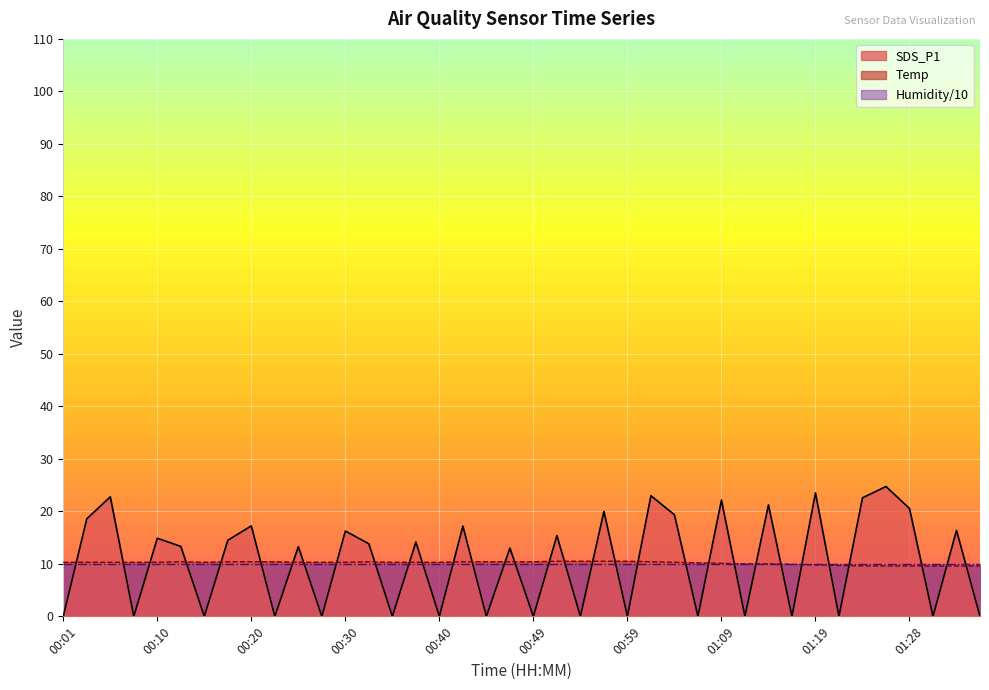

What is the value of the Temp point at the 2nd from the left?

10.3